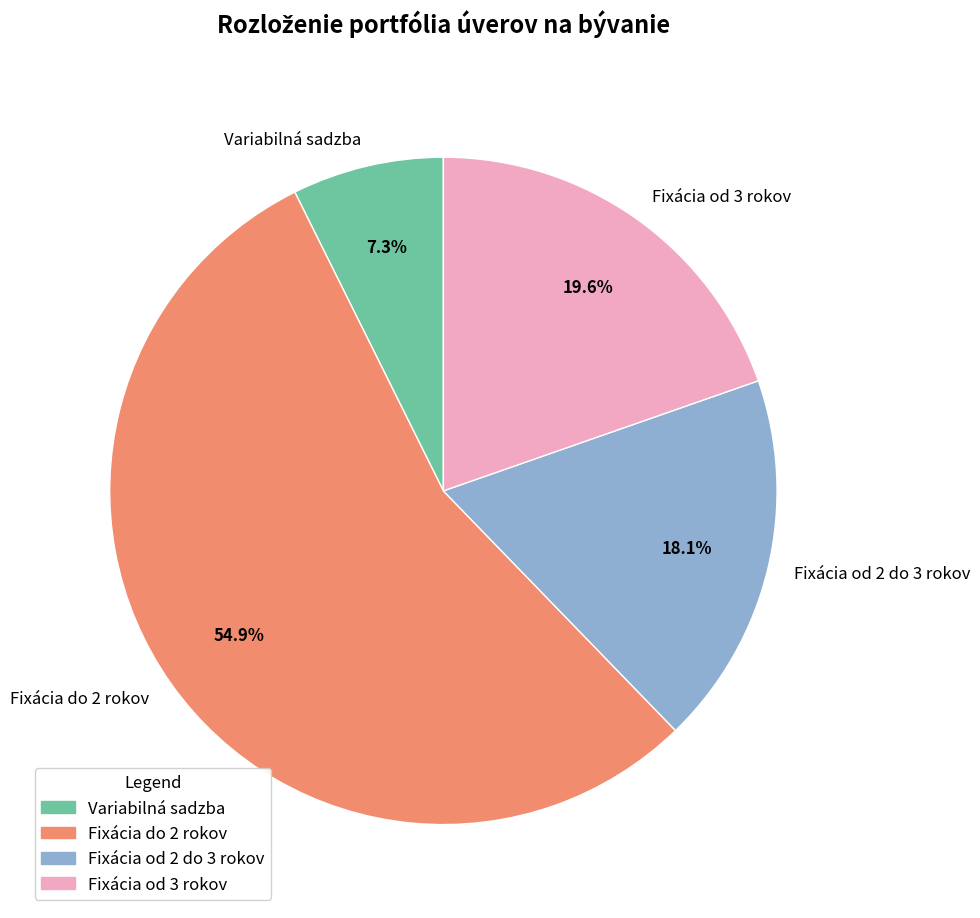

To the nearest percent, what is the combined percentage of Fixácia od 2 do 3 rokov and Variabilná sadzba?

25%